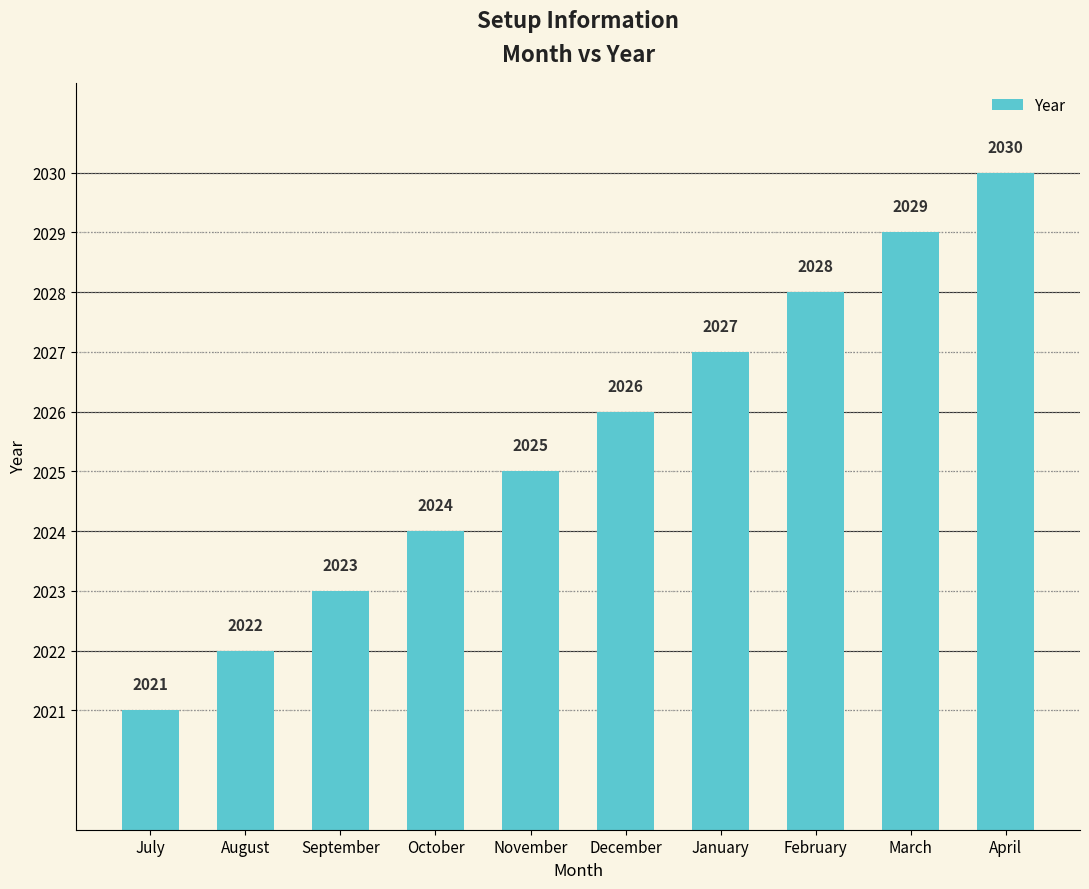

Reading left to right, list all the values displayed in this chart.

July=2021	August=2022	September=2023	October=2024	November=2025	December=2026	January=2027	February=2028	March=2029	April=2030